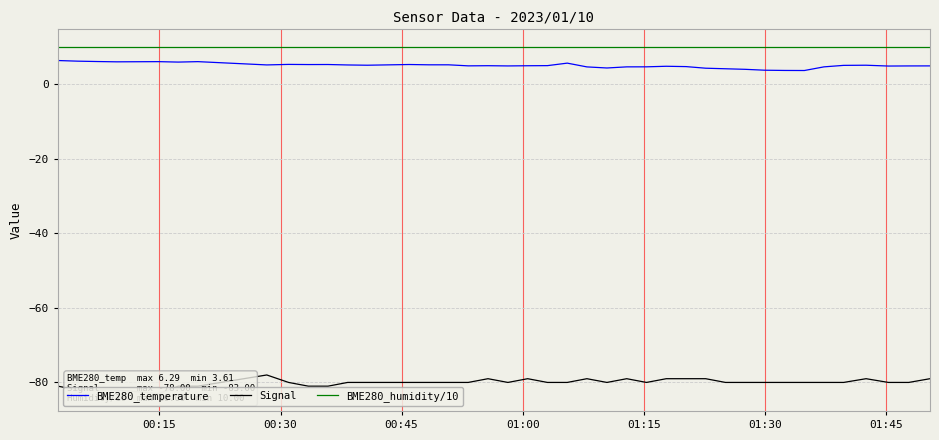

Does the chart display data point markers on the line(s)?

No